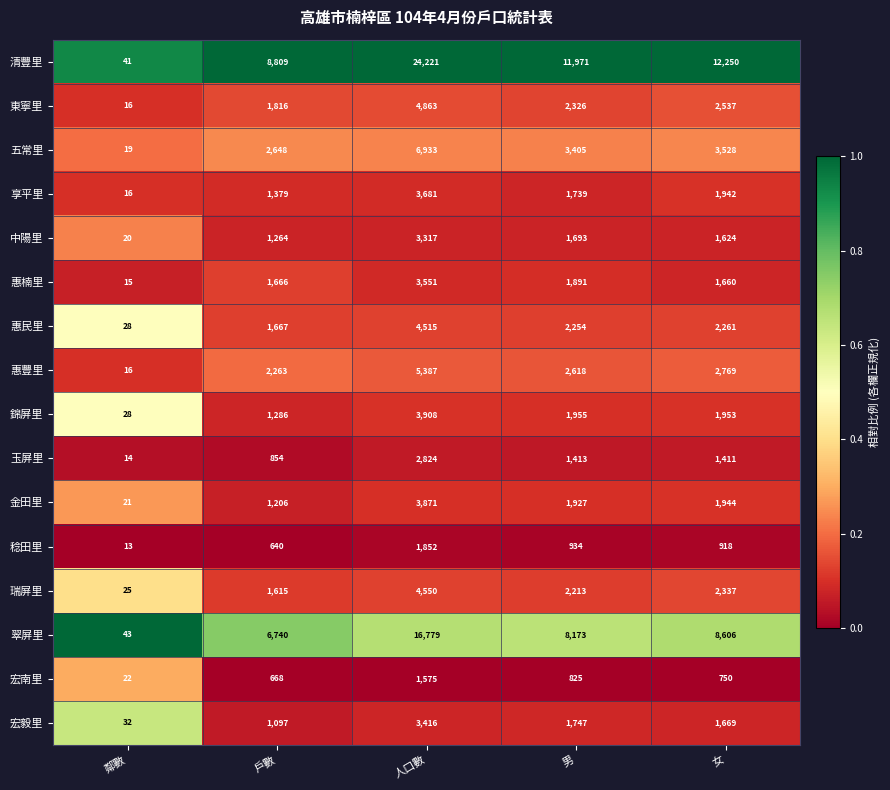

Read the 中陽里 value at 戶數, to the nearest 50.

1250